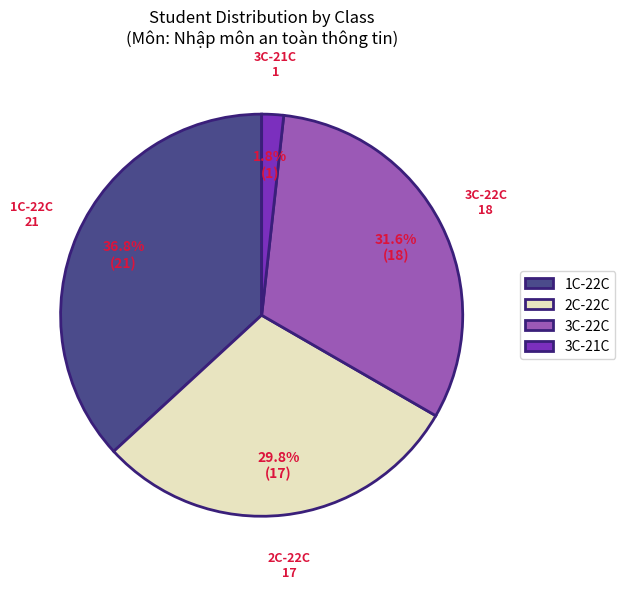

Does 2C-22C account for over 50% of the chart?

No